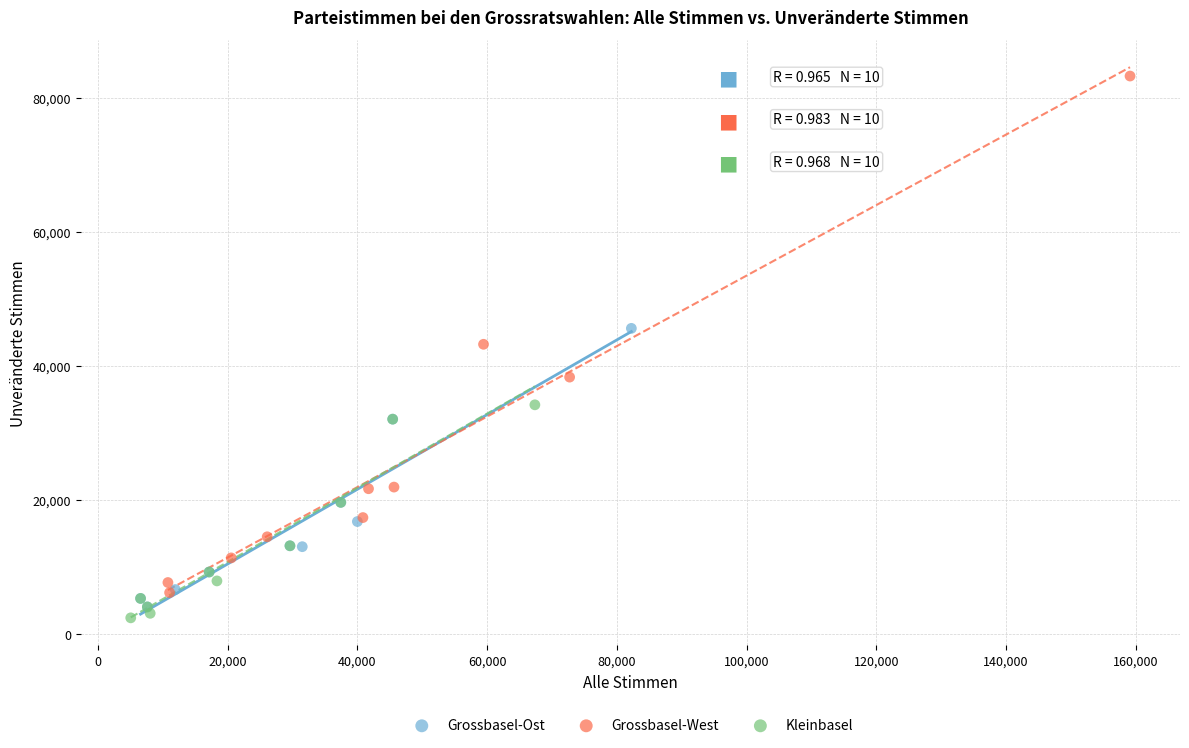

Which series has the widest spread of Y values?

Grossbasel-West